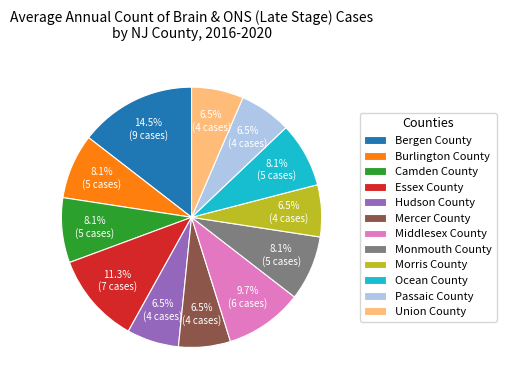

Is Morris County the majority of the pie?

No